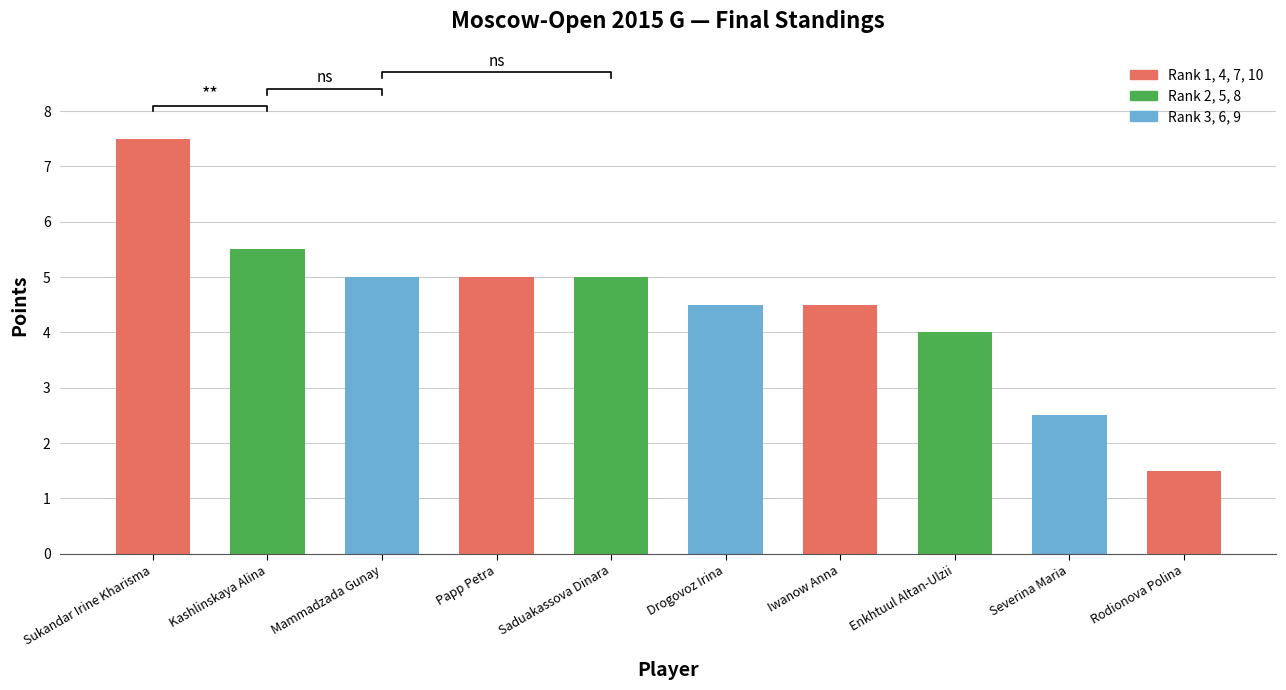

What is the change in value from Saduakassova Dinara to Severina Maria?

-2.5